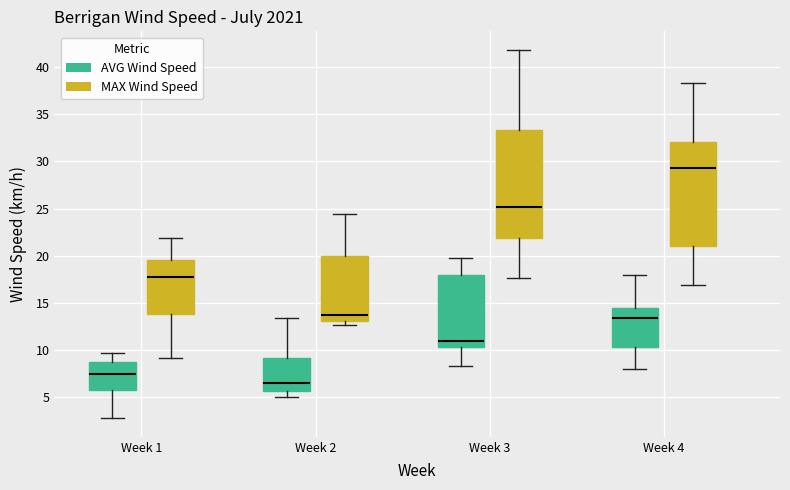

Reading left to right, read every box against the y-axis: the position of its median line, the range the box covers, and the ends of its whiskers. The values are not printed on the chart, so give them approximately, as read against the axis.

Week 1 (AVG Wind Speed): median 7.5, box 5.5 to 8.5, whiskers 3.0 to 9.5
Week 1 (MAX Wind Speed): median 17.5, box 14.0 to 19.5, whiskers 9.0 to 22.0
Week 2 (AVG Wind Speed): median 6.5, box 5.5 to 9.0, whiskers 5.0 to 13.5
Week 2 (MAX Wind Speed): median 13.5, box 13.0 to 20.0, whiskers 12.5 to 24.5
Week 3 (AVG Wind Speed): median 11.0, box 10.5 to 18.0, whiskers 8.5 to 20.0
Week 3 (MAX Wind Speed): median 25.0, box 22.0 to 33.5, whiskers 17.5 to 42.0
Week 4 (AVG Wind Speed): median 13.5, box 10.5 to 14.5, whiskers 8.0 to 18.0
Week 4 (MAX Wind Speed): median 29.5, box 21.0 to 32.0, whiskers 17.0 to 38.5